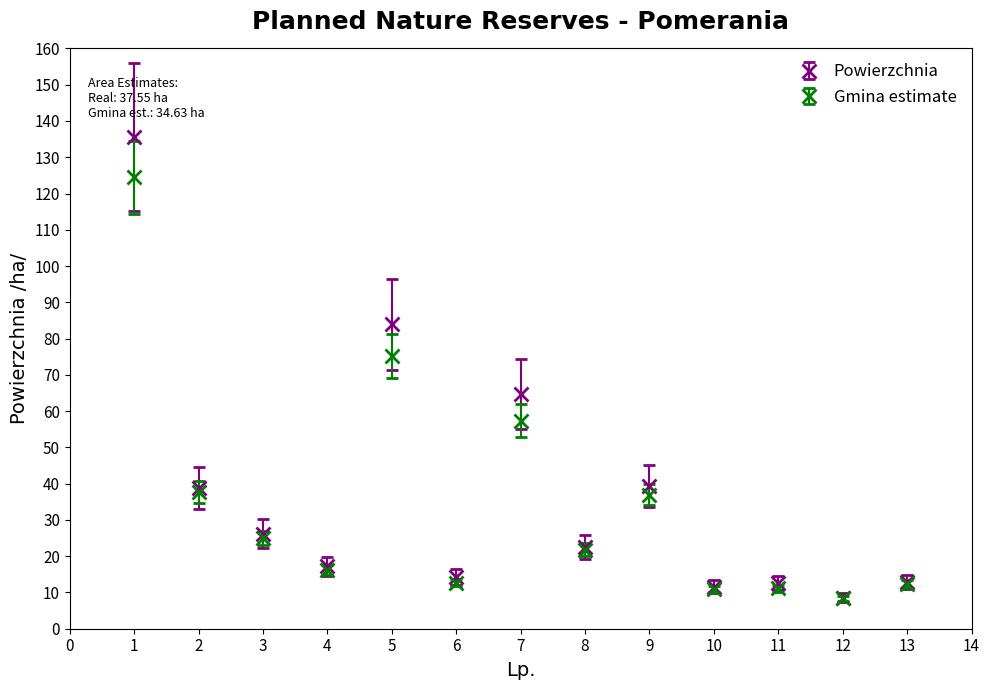

What is the difference between the highest and lowest values at 7?

7.4